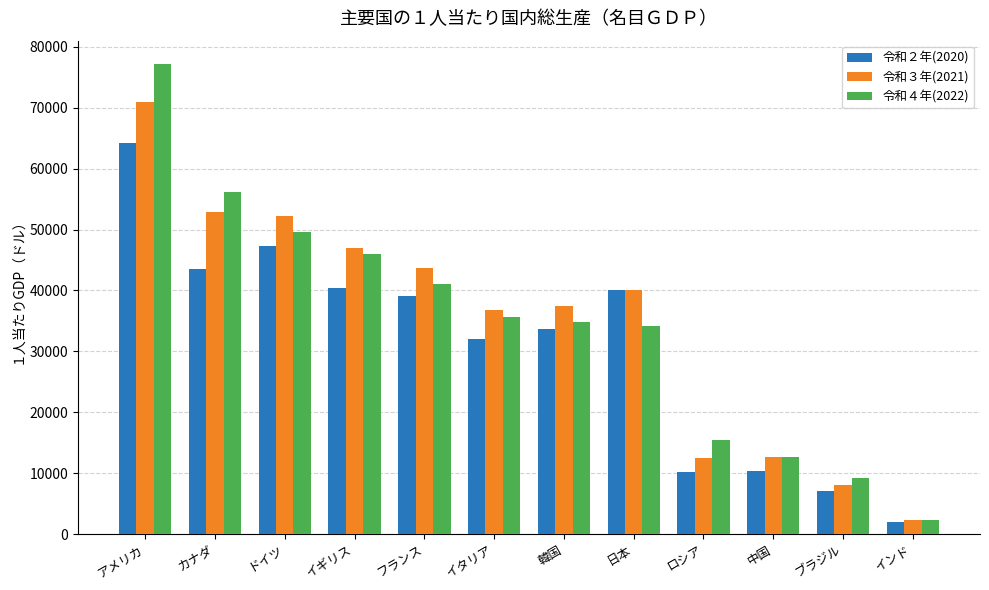

What is the difference between the maximum and minimum values in the 令和４年(2022) series?

74825